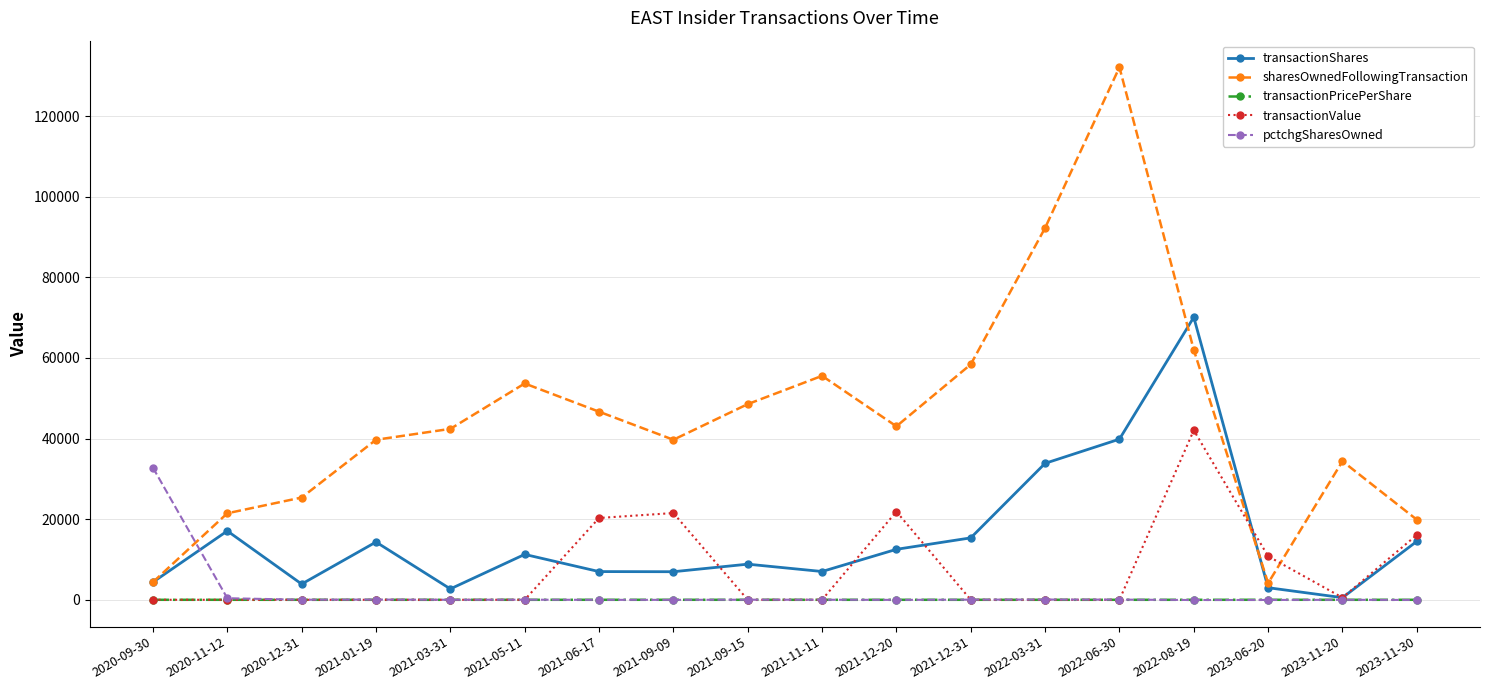

What is the difference between the second highest and minimum values in the transactionValue series?

21887.0